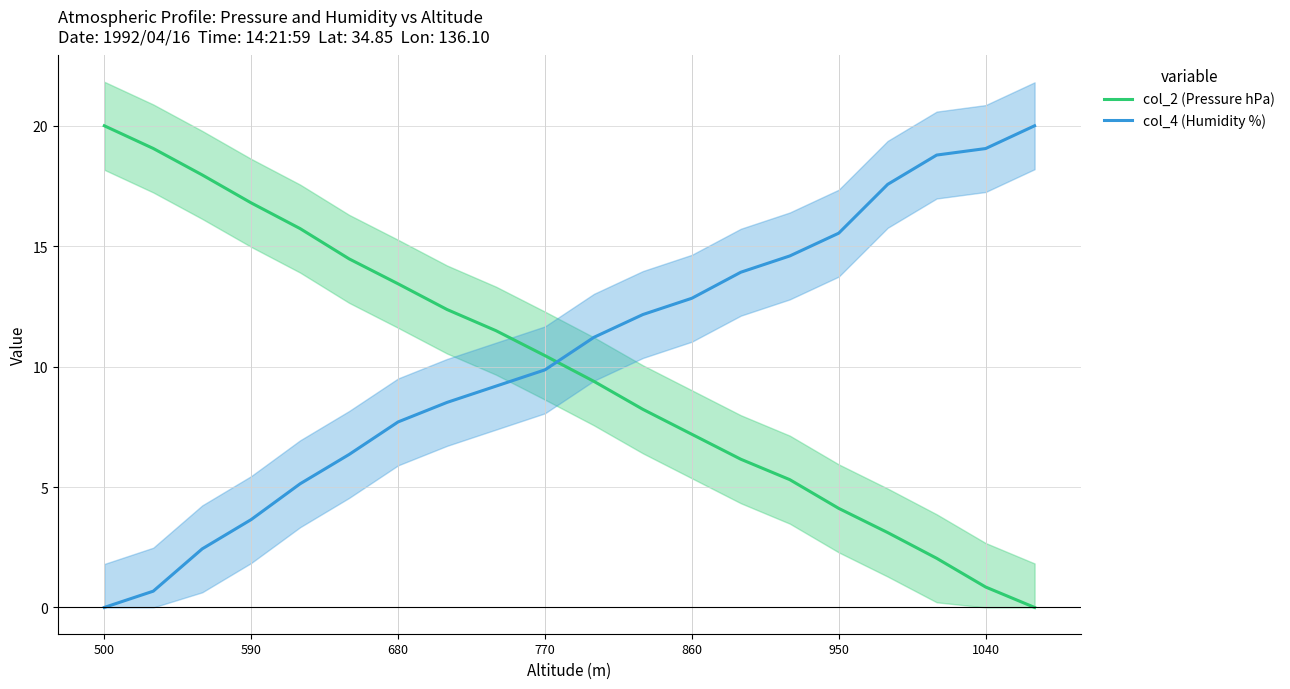

What is the maximum value shown in the chart?

20.0